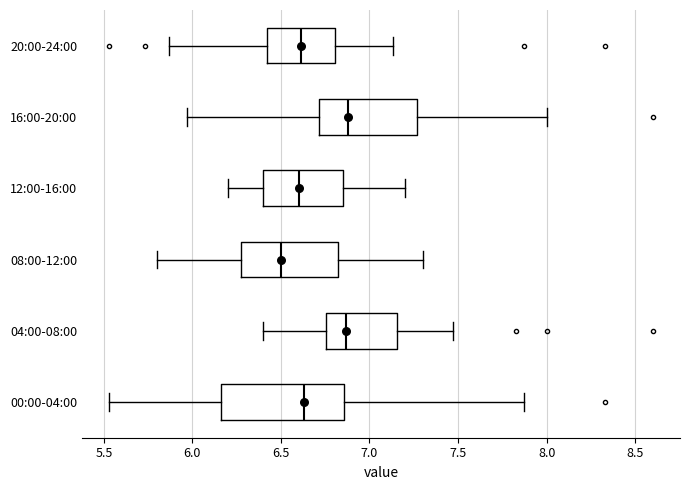

Comparing the boxes themselves (not the whiskers), which one is the widest?

00:00-04:00